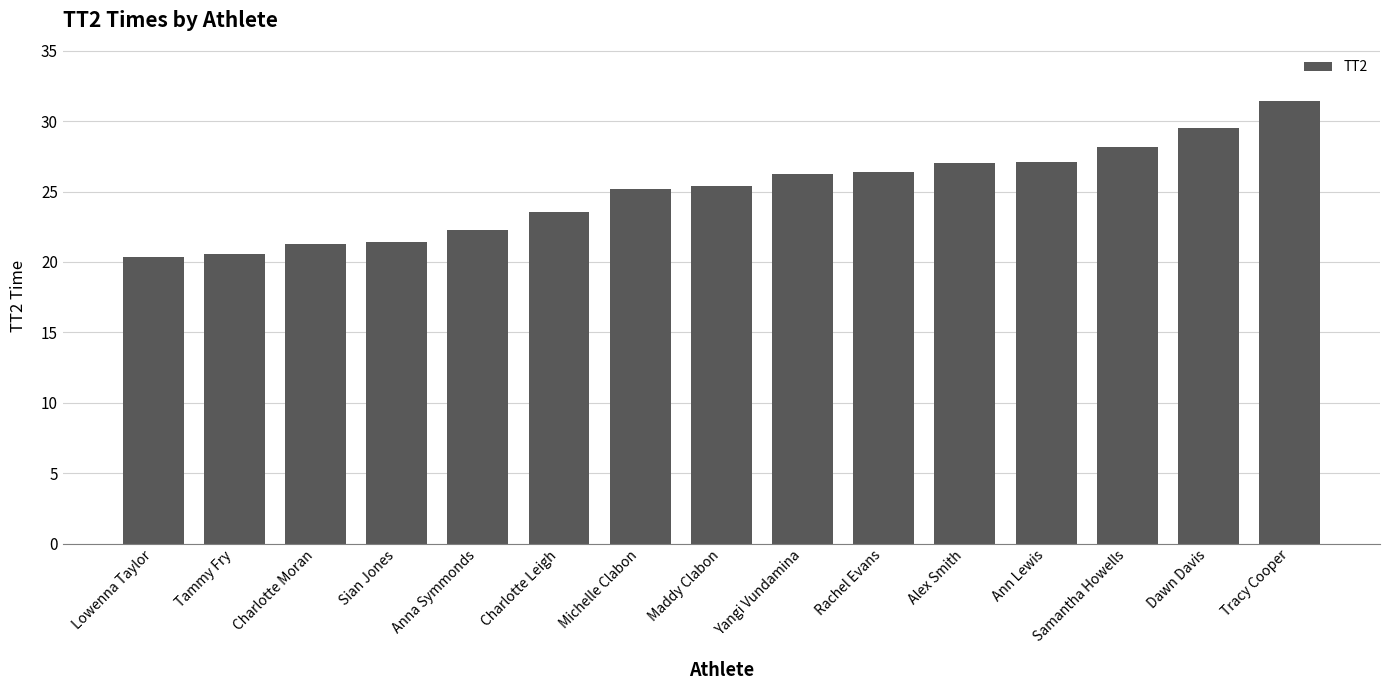

What is the label of the 3rd bar from the left?

Charlotte Moran